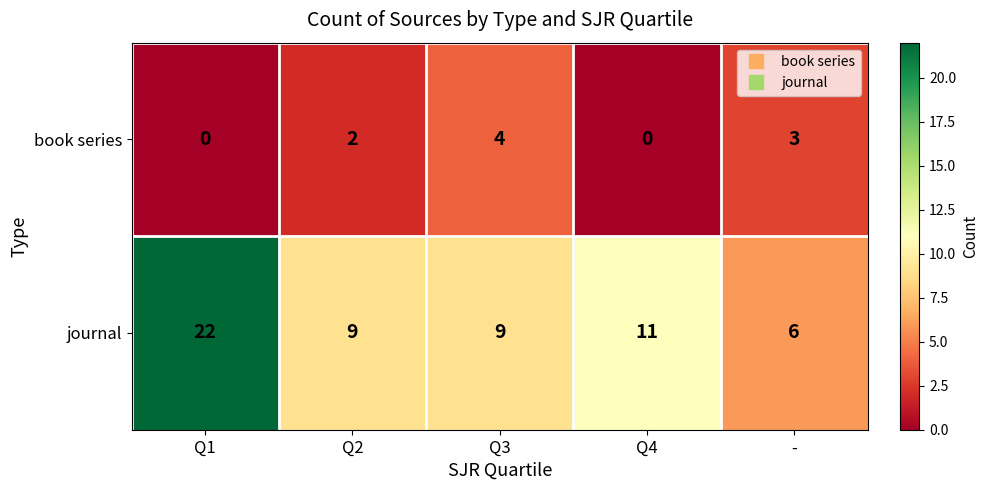

At which category is the sum across all series the highest?

Q1